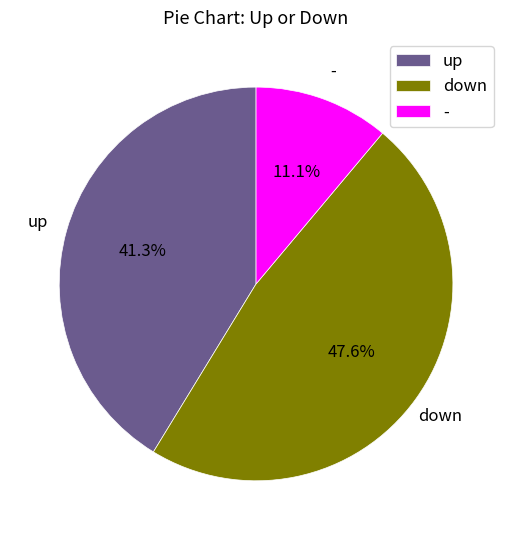

Between - and down, which is larger?

down